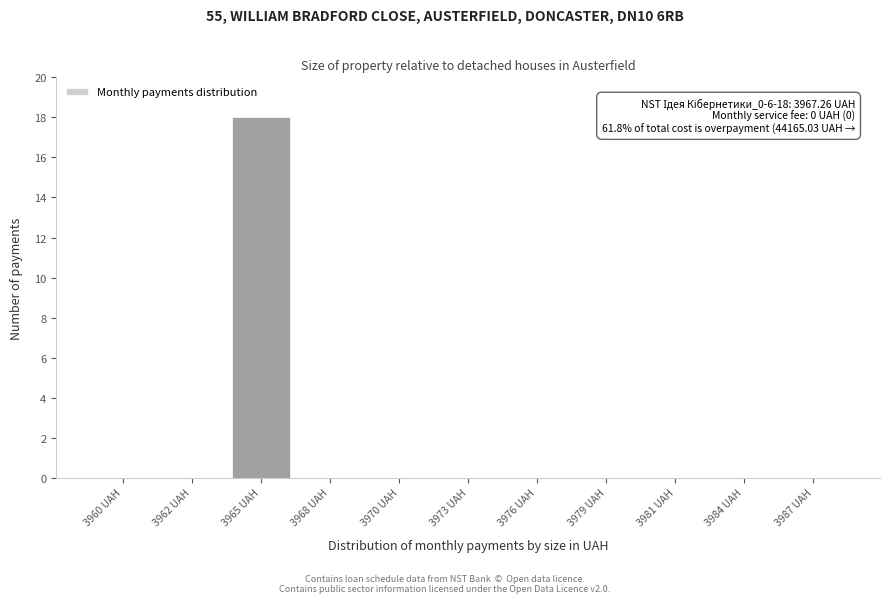

Reading left to right, what are all the values shown in this chart?

3960 UAH=0	3962 UAH=0	3965 UAH=18	3968 UAH=0	3970 UAH=0	3973 UAH=0	3976 UAH=0	3979 UAH=0	3981 UAH=0	3984 UAH=0	3987 UAH=0